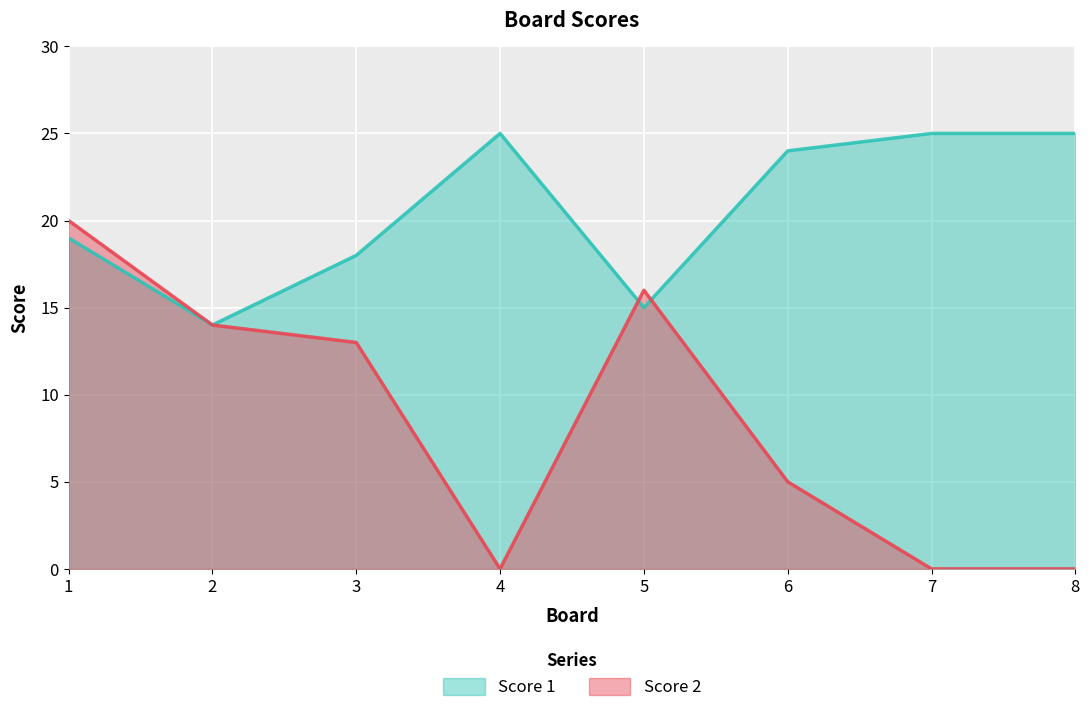

Where does the Score 2 series first go above 13?

1